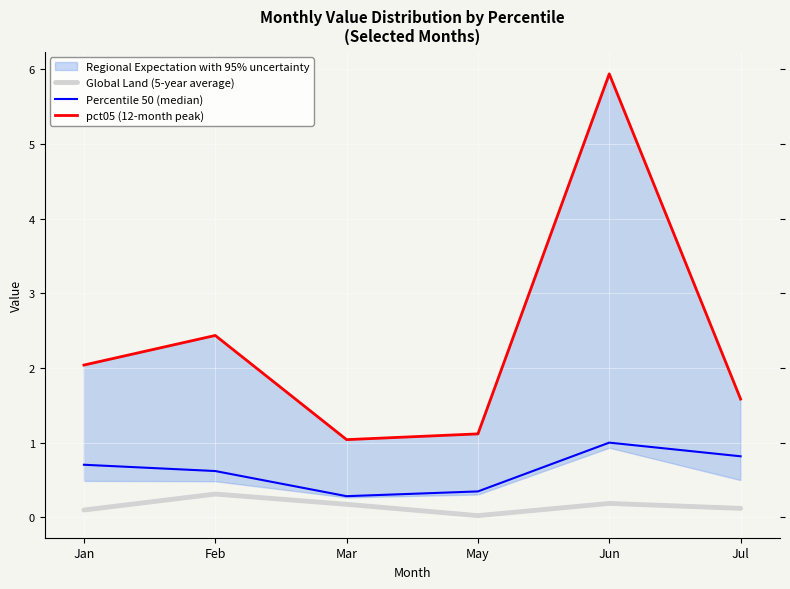

At how many categories does at least one series exceed 1?

6